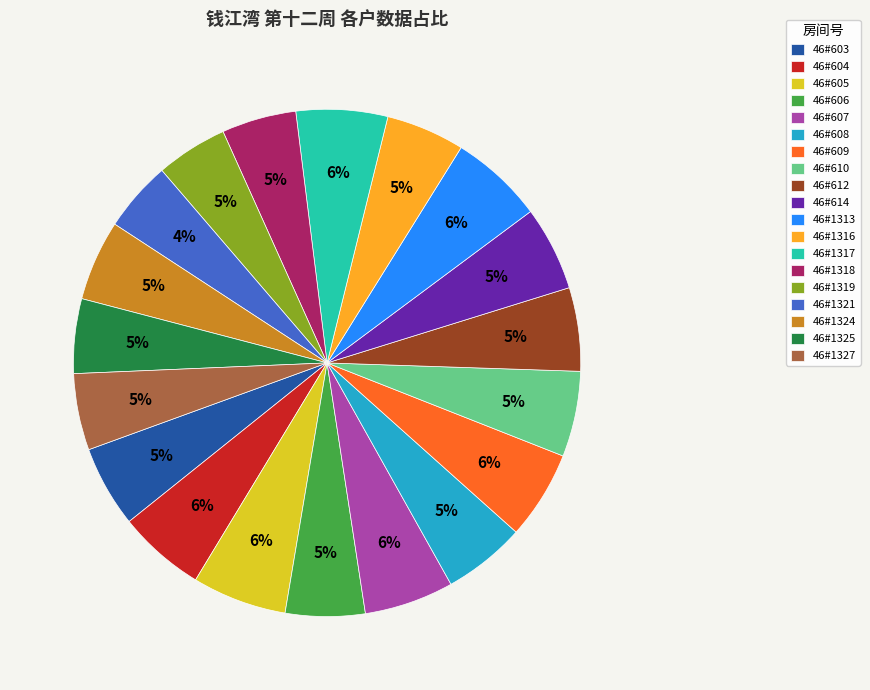

Does any single category account for the majority?

No